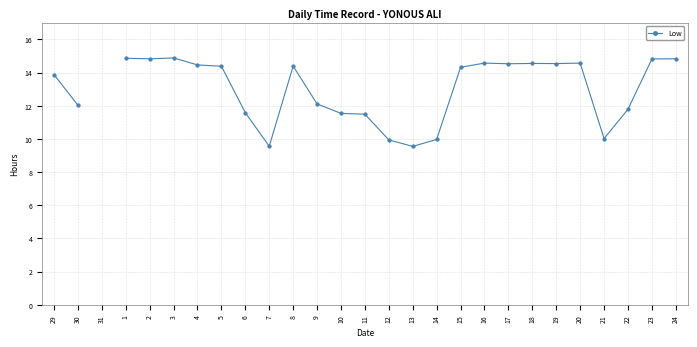

What is the label of the 22nd point from the left?

19